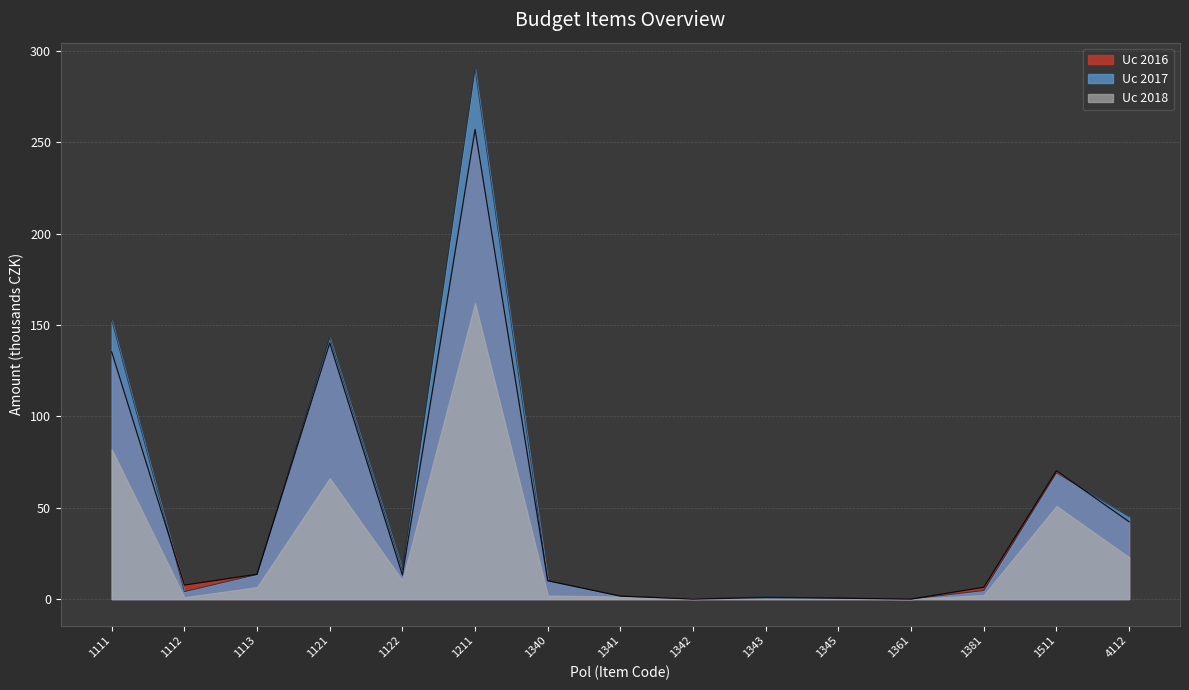

Which series has the largest range (max minus min)?

Uc 2017